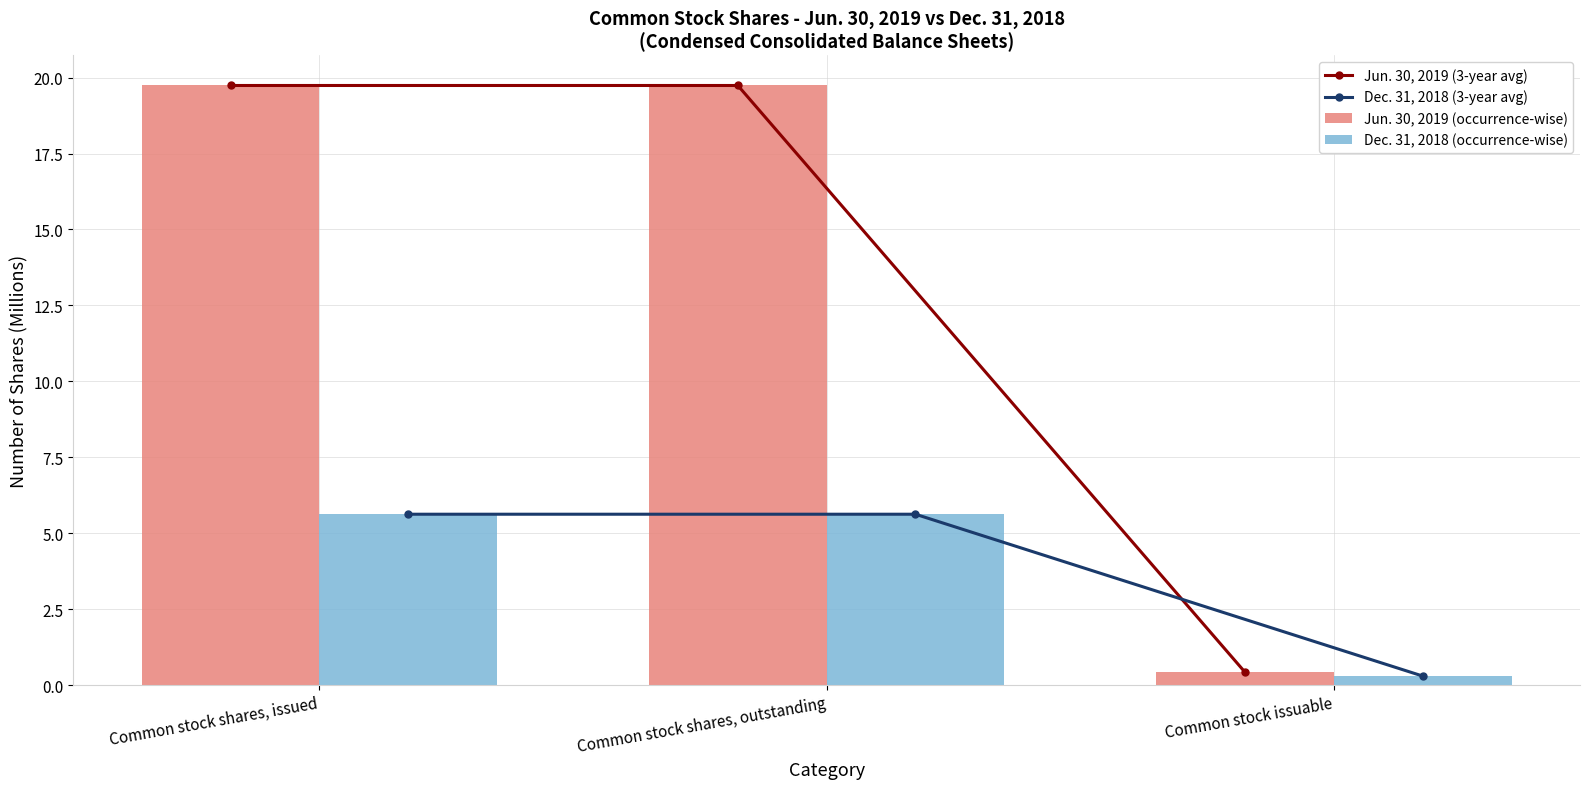

What is the total value across all series at Common stock issuable?

1.5